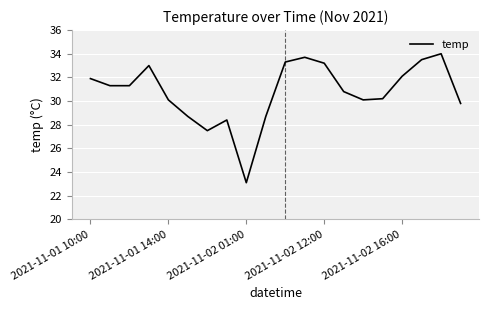

What is the greatest value displayed?

34.0